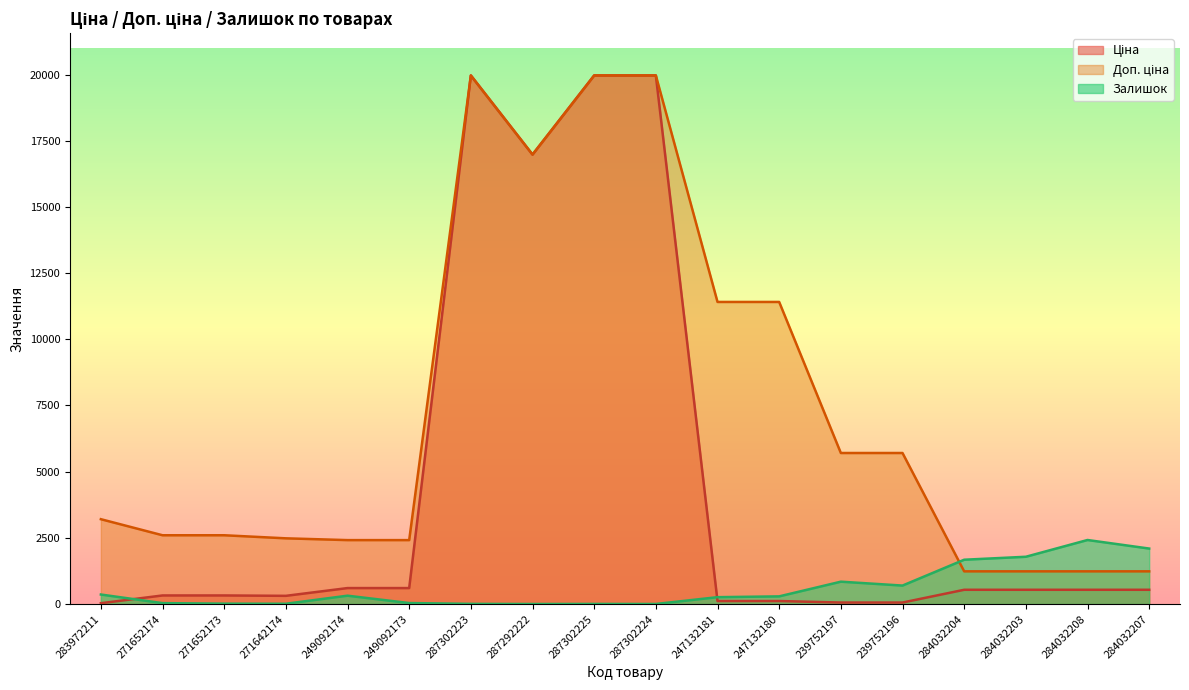

What is the sum of the Залишок values at 287302224 and 239752197?

848.0